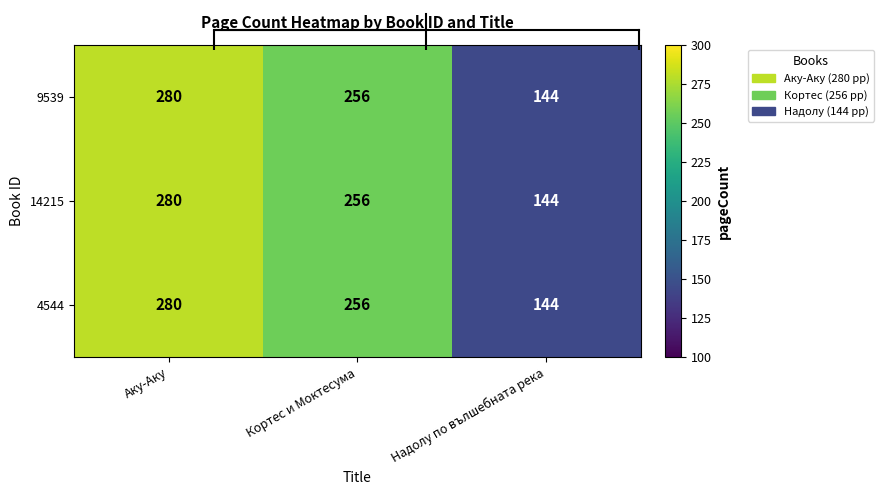

Count the number of categories in the chart.

3